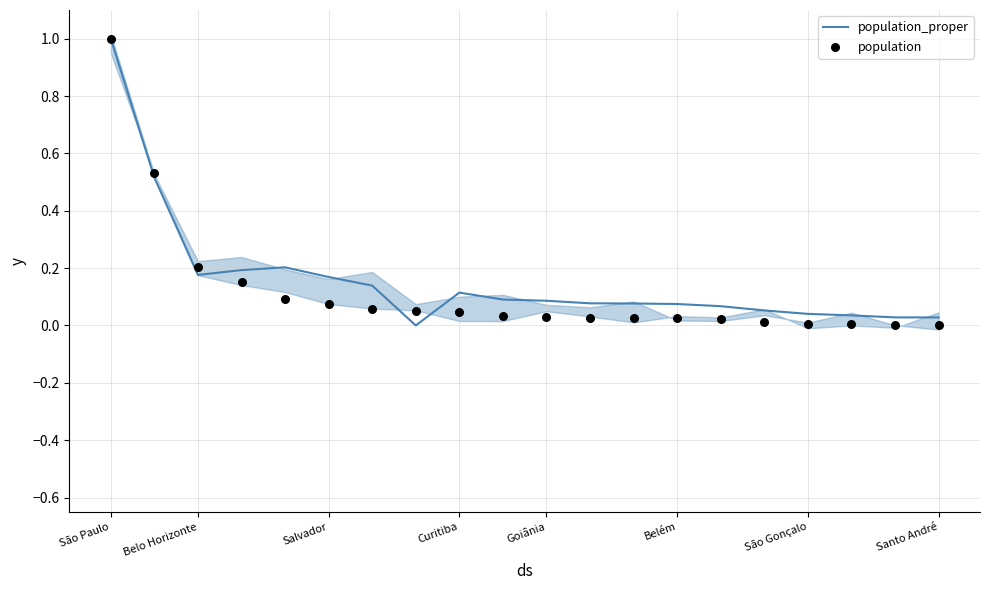

Is the value of population_proper at 17 greater than the value of population at 15?

Yes